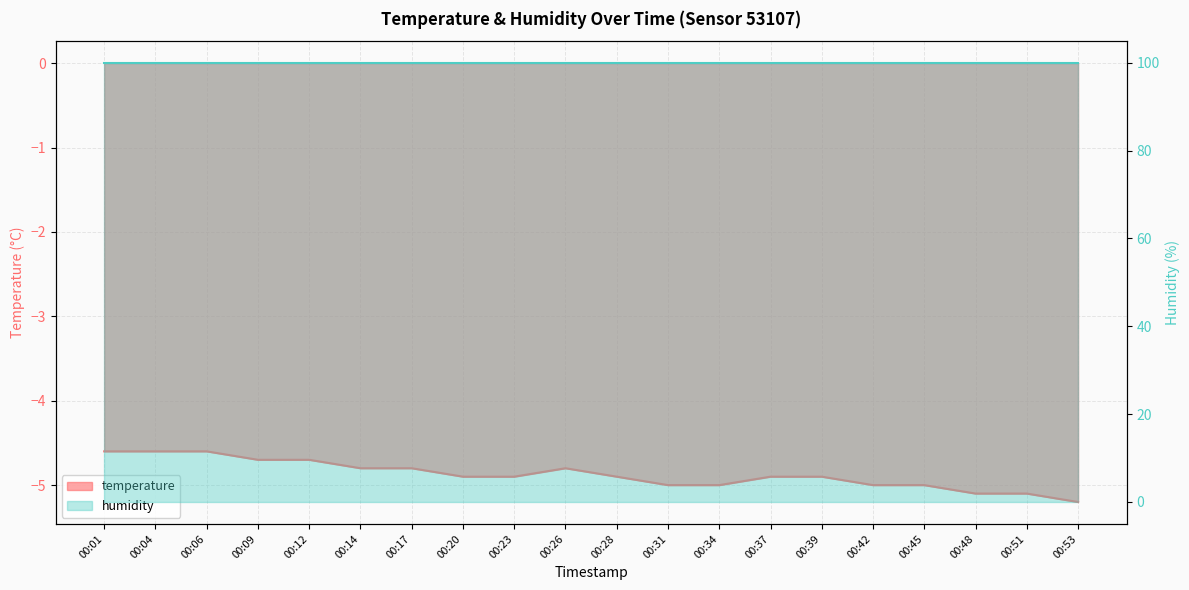

What is the greatest value displayed?

-4.6